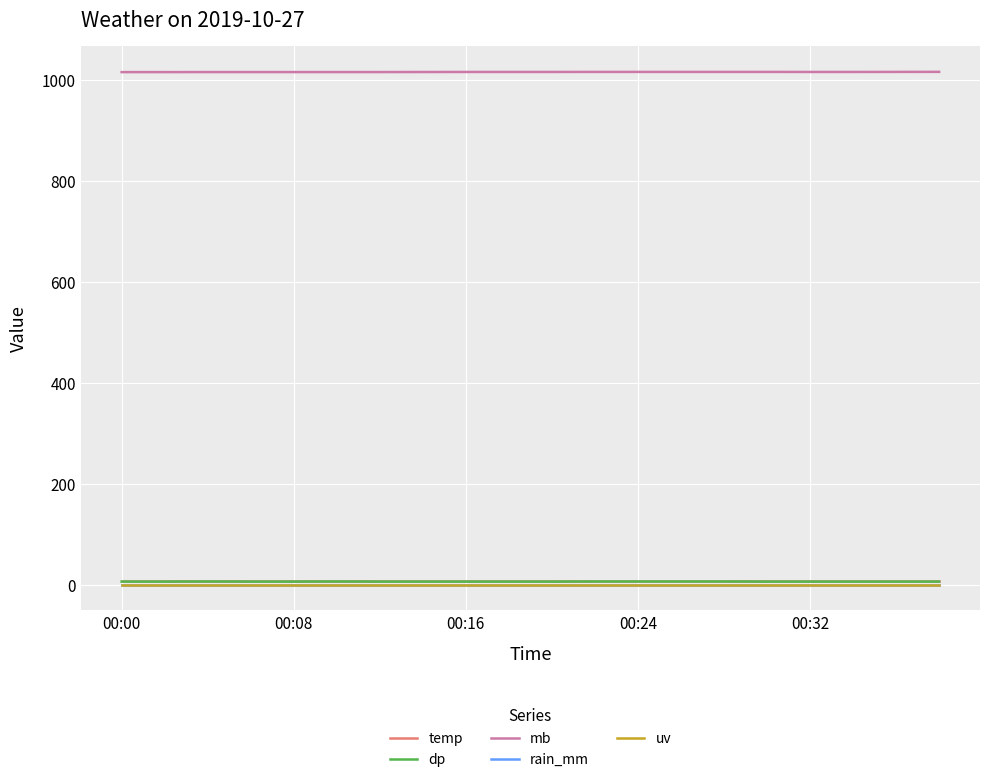

True or false: uv and rain_mm cross at least once.

False